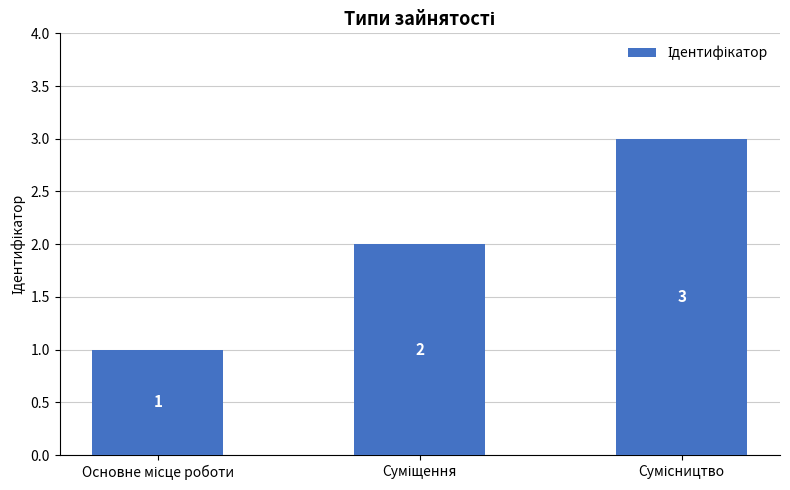

What is the maximum value shown in the chart?

3